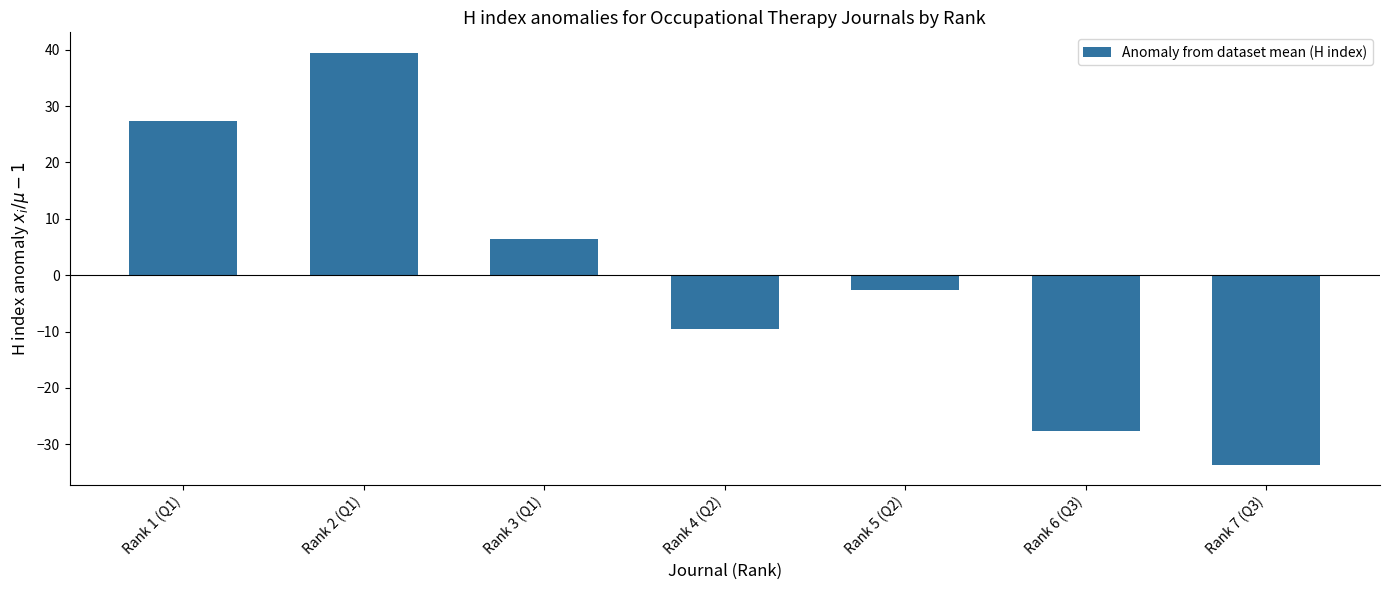

Are the bars grouped side by side (vs. stacked)?

No